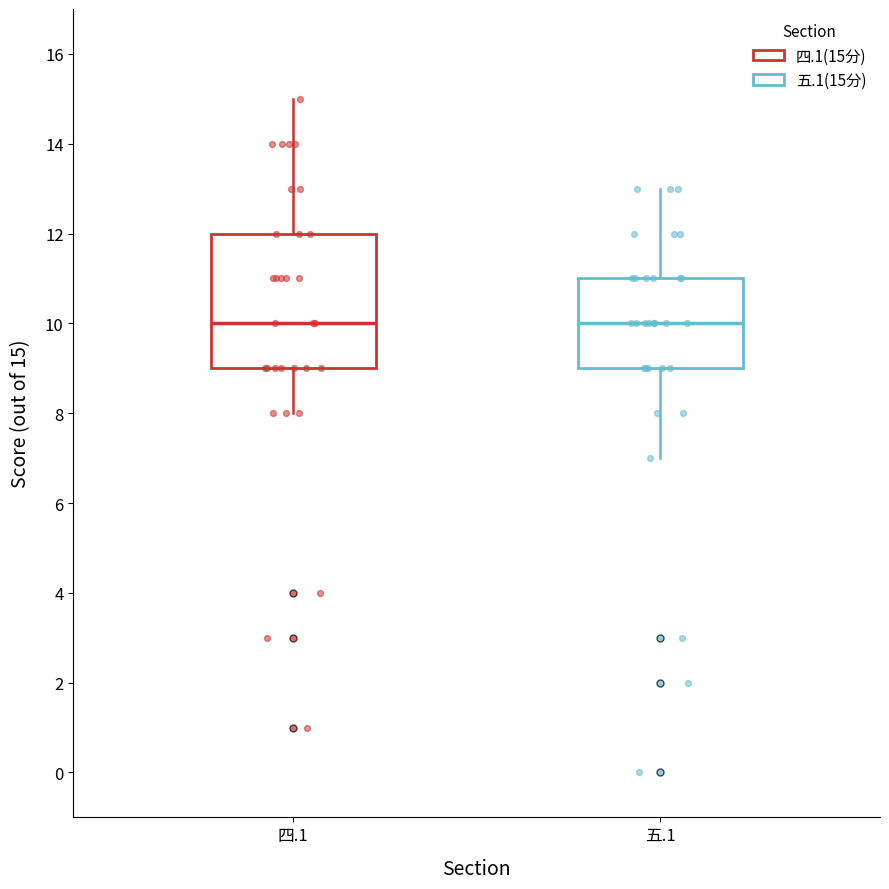

Where is the upper edge of the box for 五.1 on the y-axis? The values are not printed on the chart, so give them approximately, as read against the axis.

11